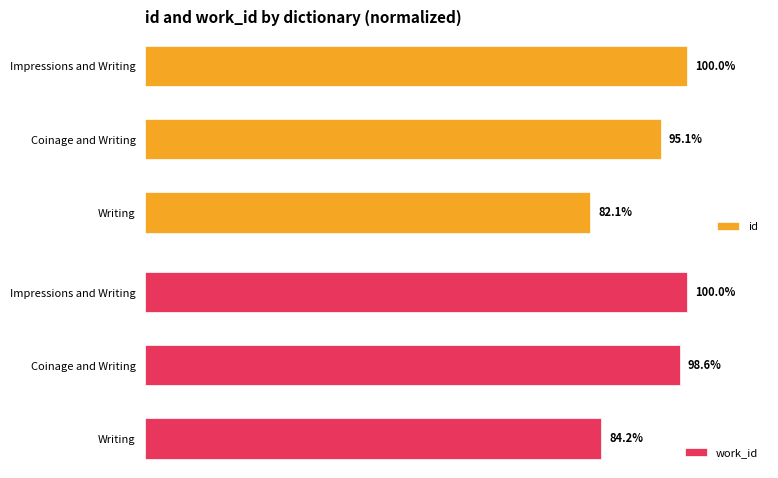

What are all the series names shown in the legend?

id, work_id